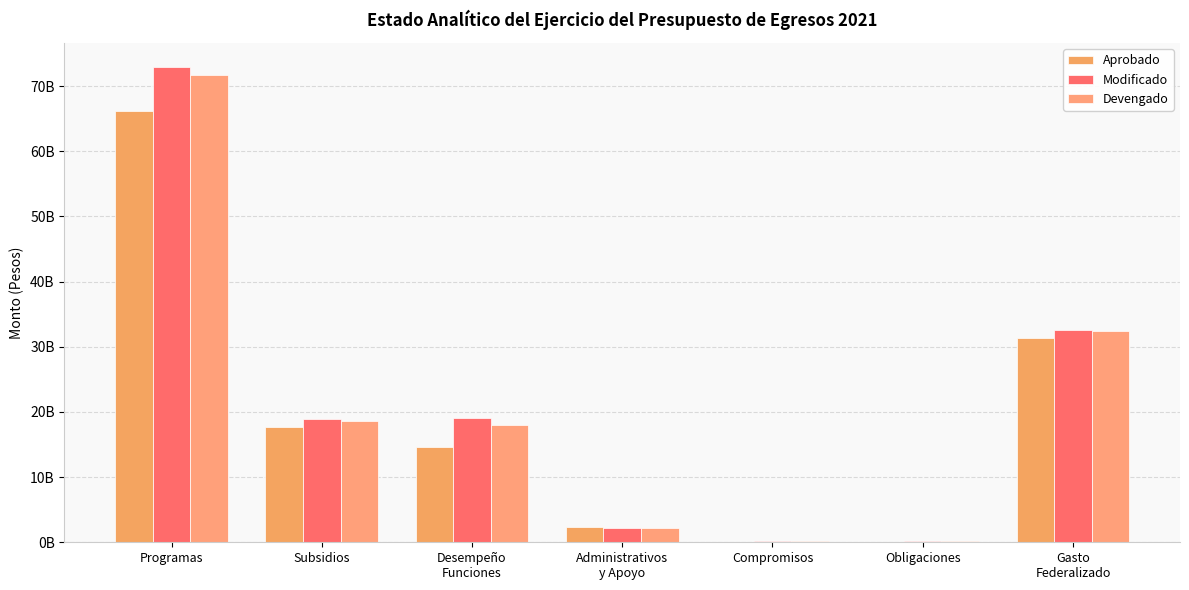

Are the bars grouped side by side (vs. stacked)?

Yes